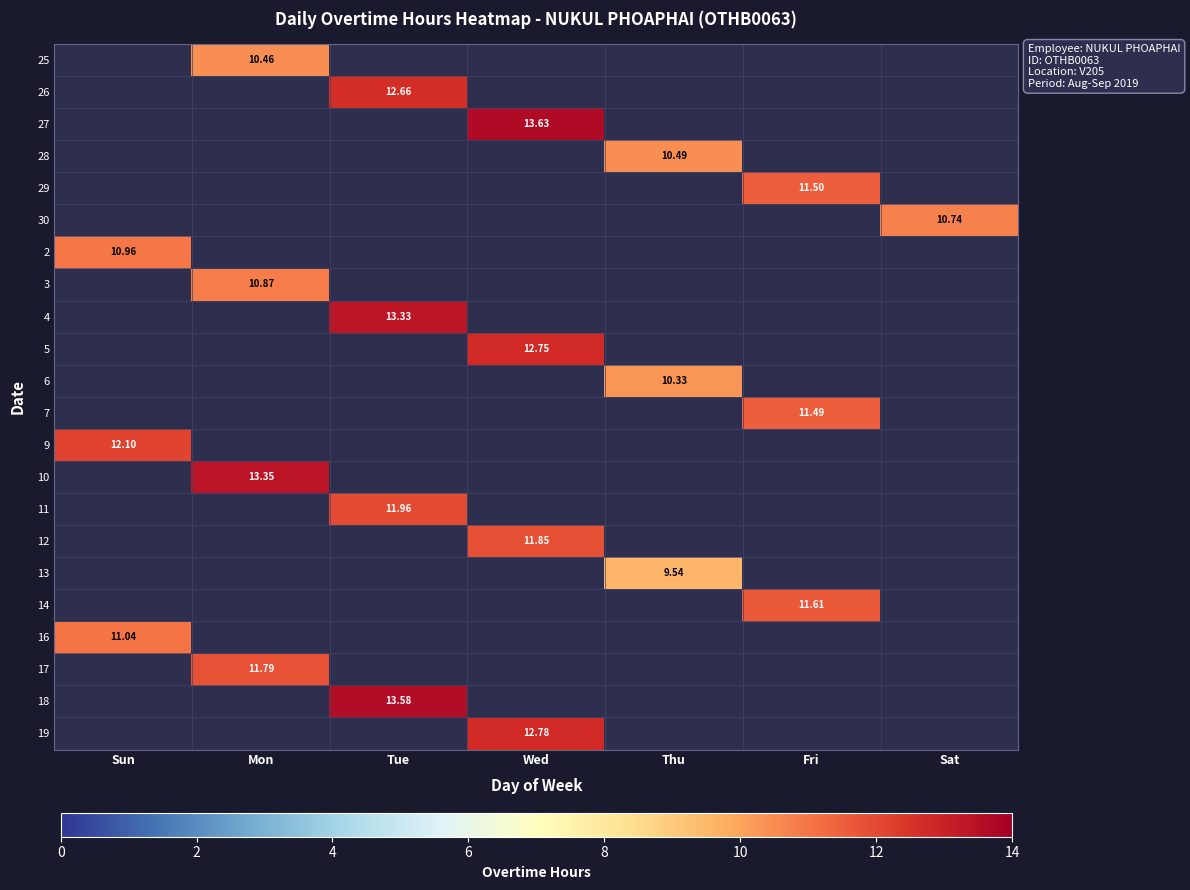

Count the number of categories in the chart.

7